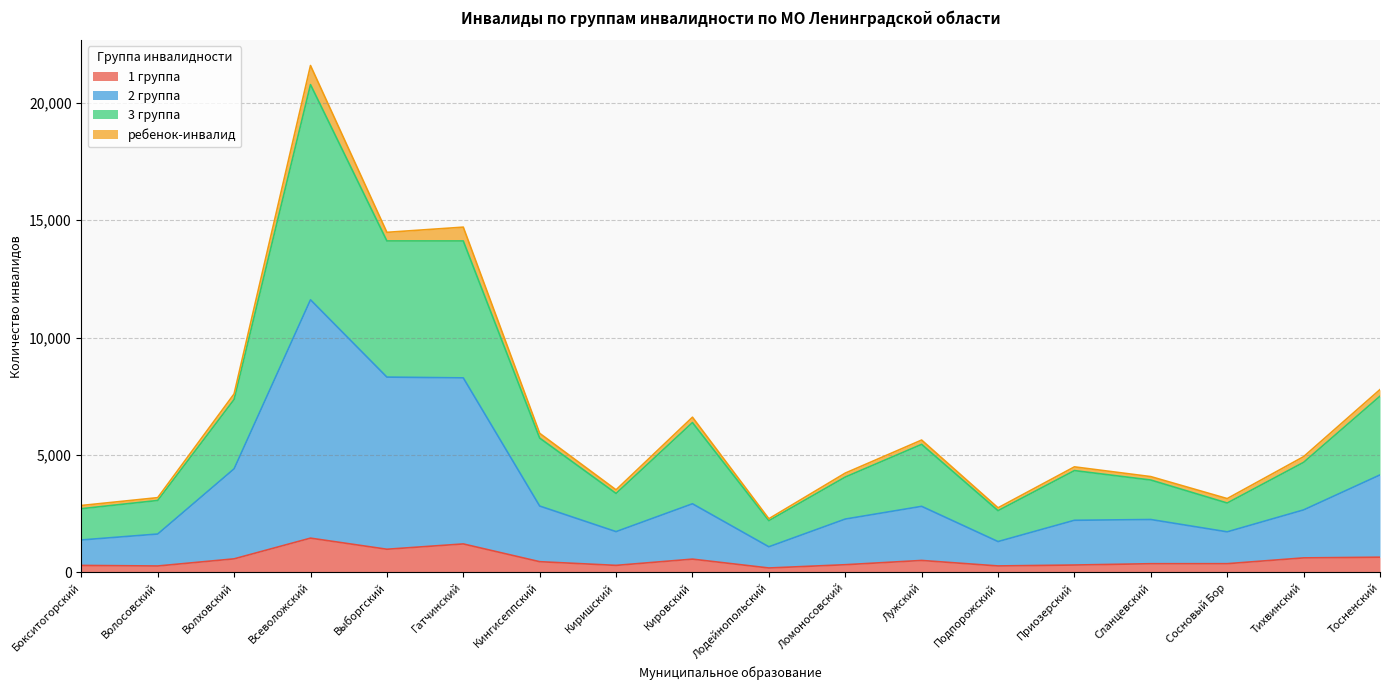

At which category is the sum across all series the highest?

Всеволожский